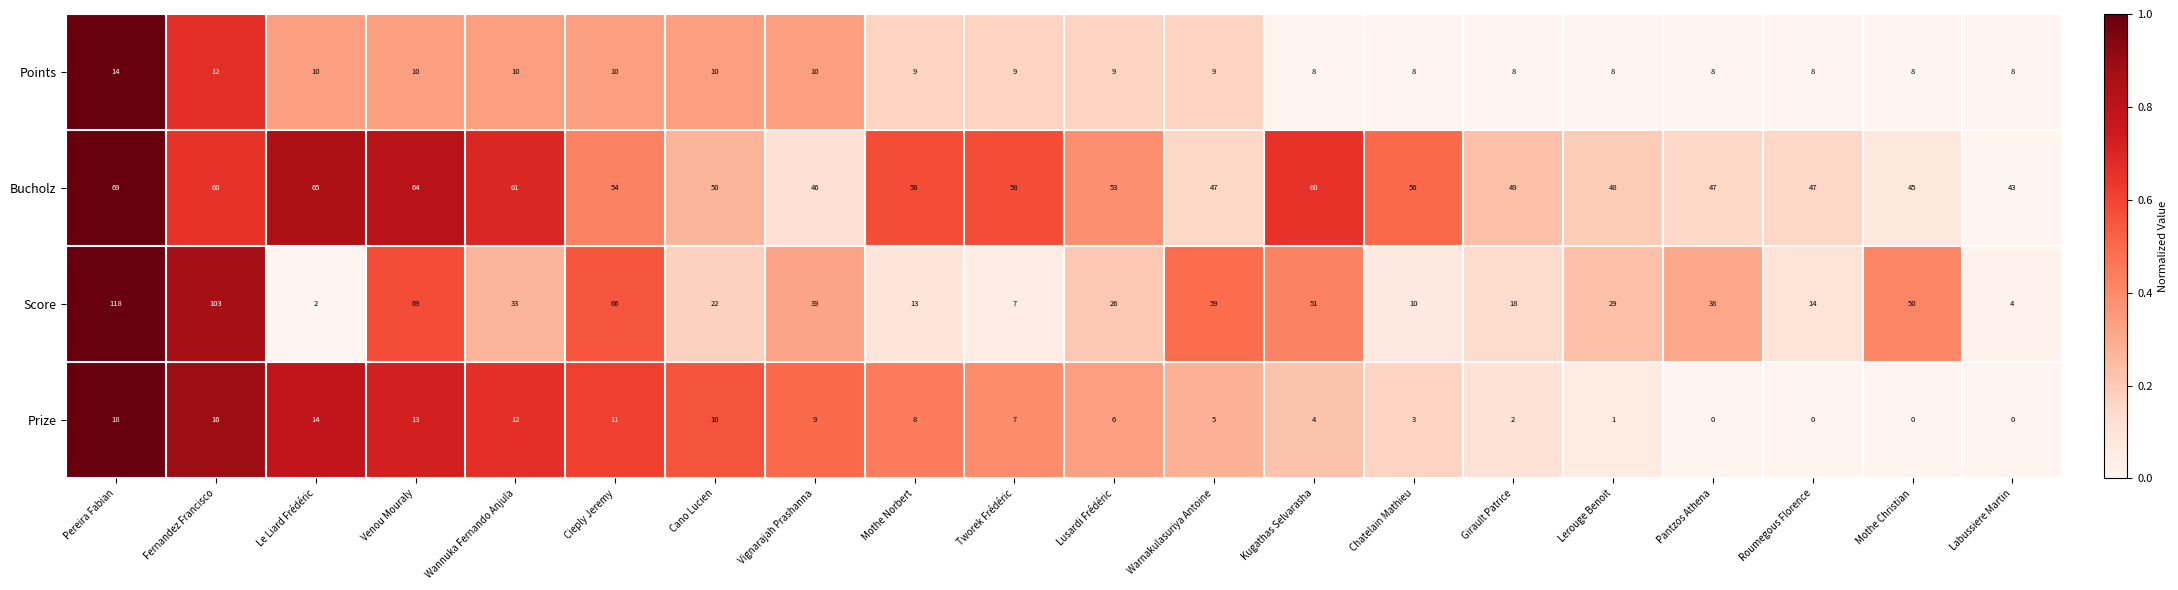

How many Points values are between 8 and 10?

18